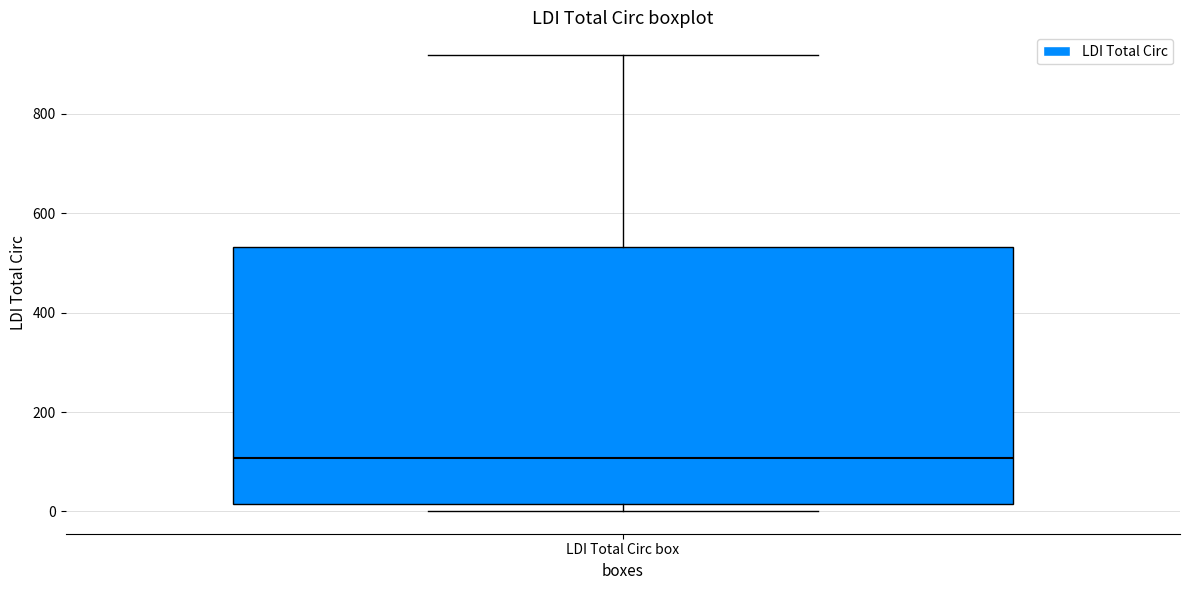

Where is the lower edge of the box for LDI Total Circ box on the y-axis? The values are not printed on the chart, so give them approximately, as read against the axis.

20